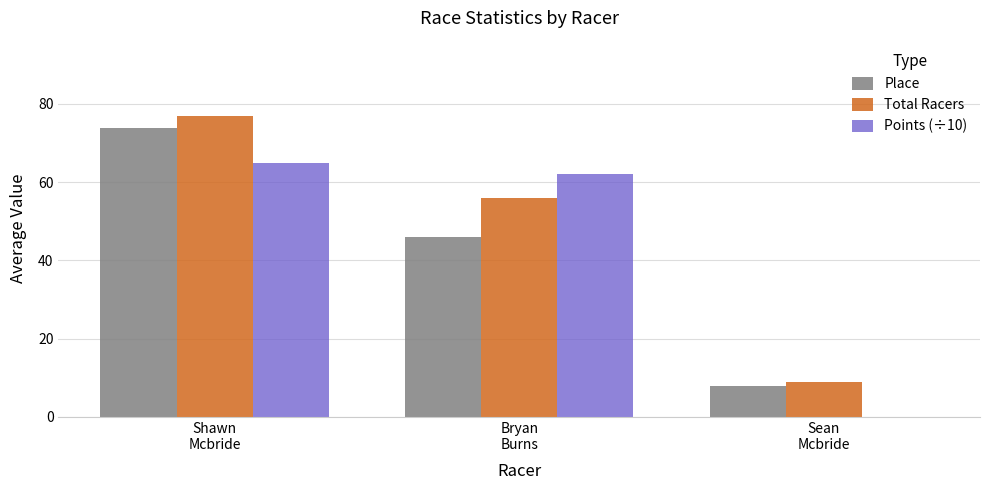

Which series has the largest range (max minus min)?

Total Racers